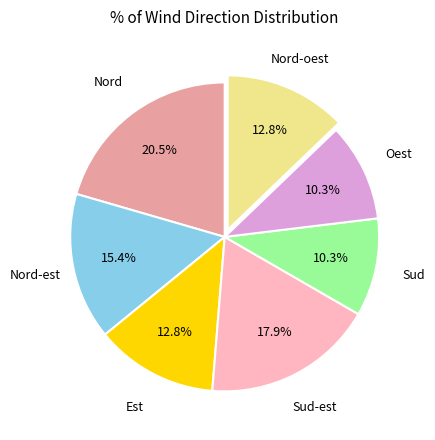

Is there a majority slice in this chart?

No